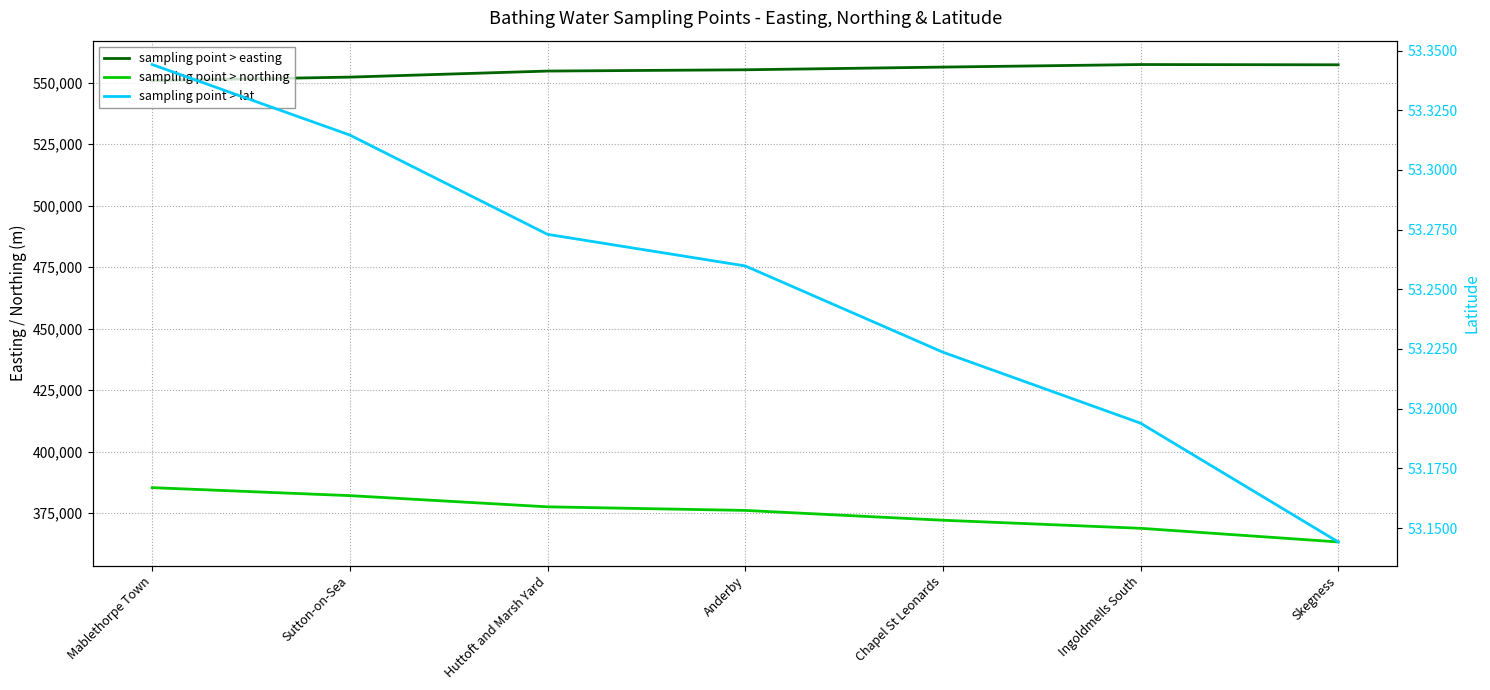

What is the value of the sampling point > easting point at the 2nd from the left?

552242.0